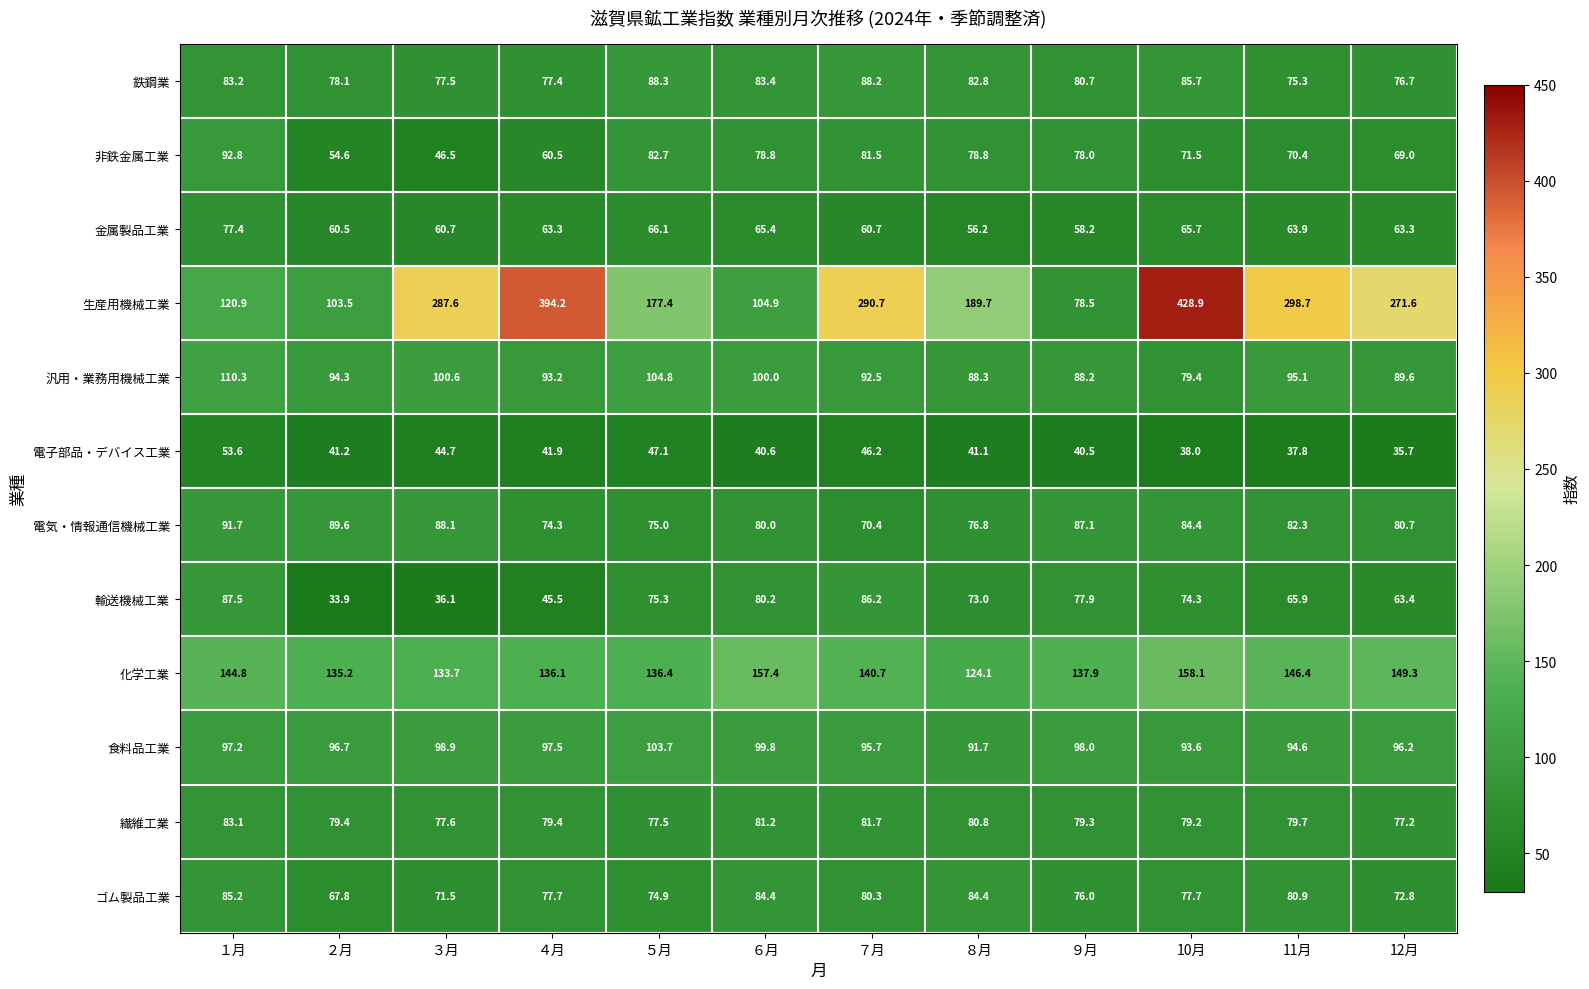

Is the value of 電子部品・デバイス工業 at ９月 greater than the value of 輸送機械工業 at 10月?

No